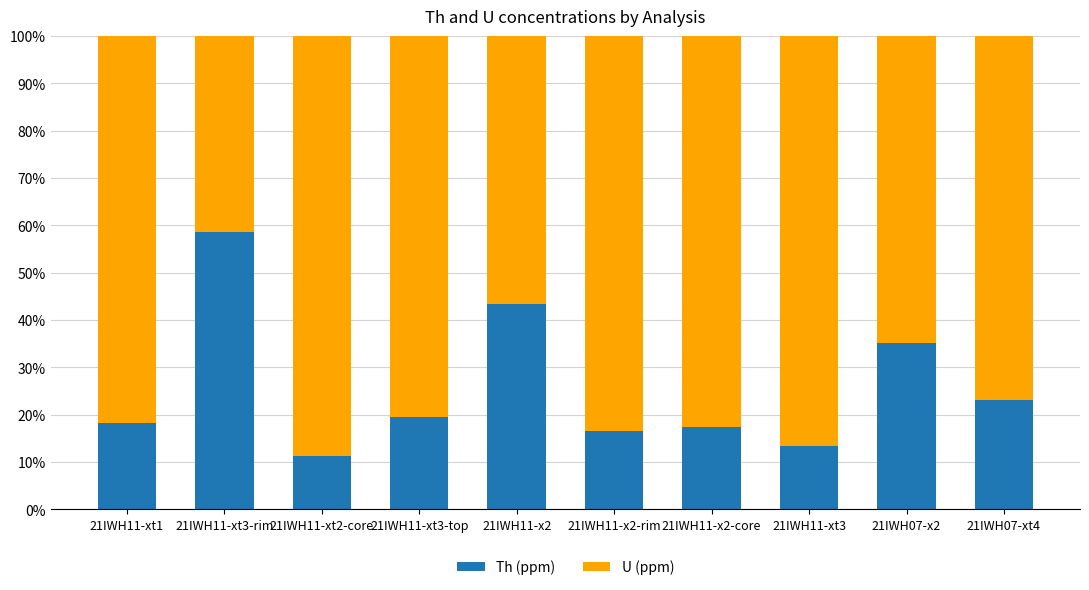

What is the value of the Th (ppm) bar at the 4th from the left?

19.5